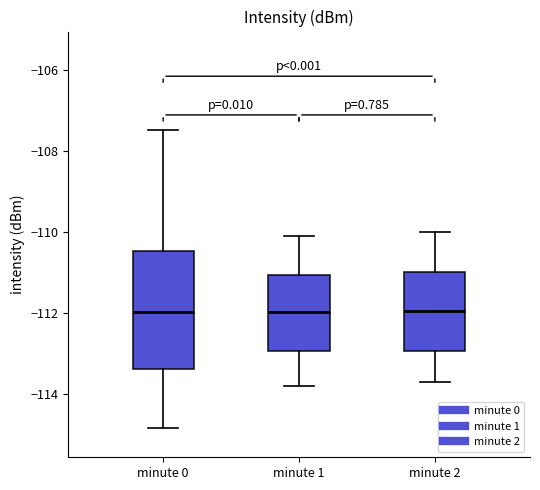

Reading left to right, transcribe this box plot: for each box, give where its median line is, the range the box spans, and where its two whiskers end, as read against the y-axis. The values are not printed on the chart, so give them approximately, as read against the axis.

minute 0: median -112.0, box -113.4 to -110.4, whiskers -114.8 to -107.4
minute 1: median -112.0, box -113.0 to -111.0, whiskers -113.8 to -110.0
minute 2: median -112.0, box -113.0 to -111.0, whiskers -113.6 to -110.0